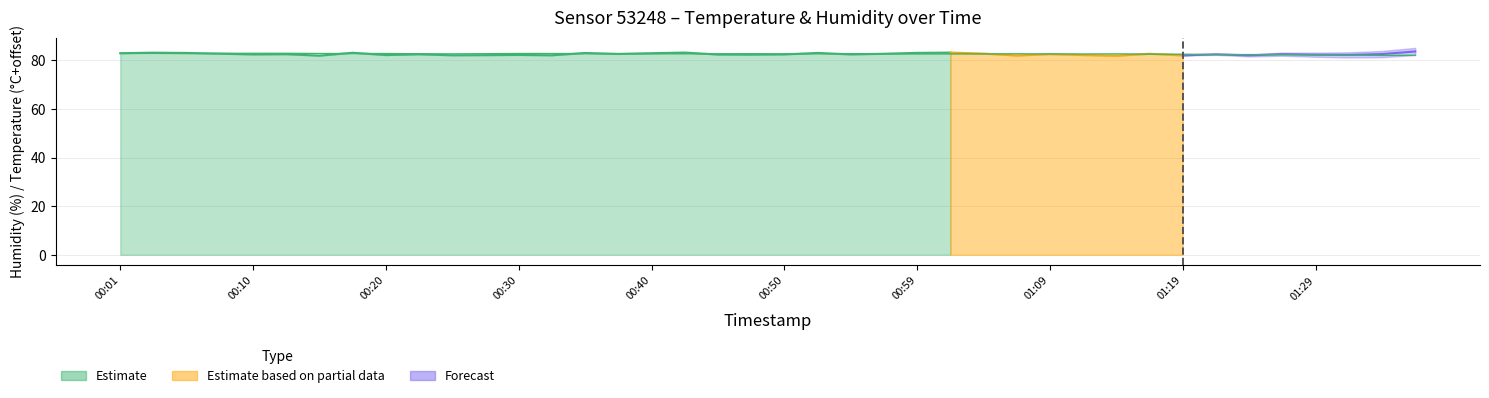

What is the label of the 33rd point from the right?

01:09